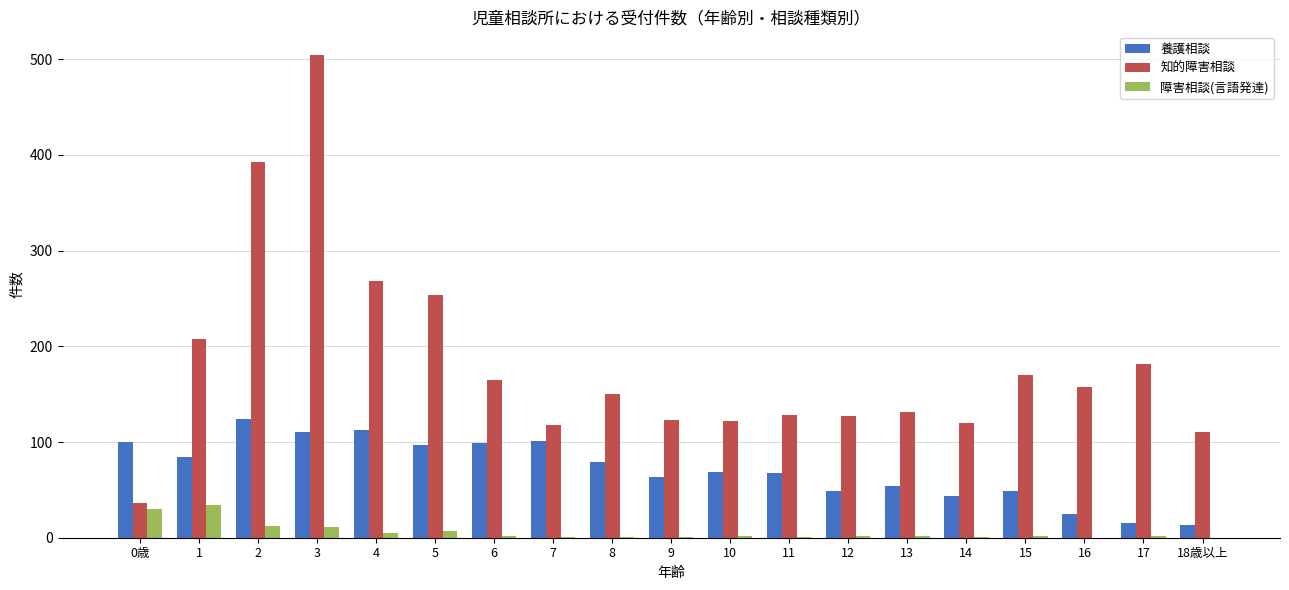

At which category is the sum across all series the highest?

3